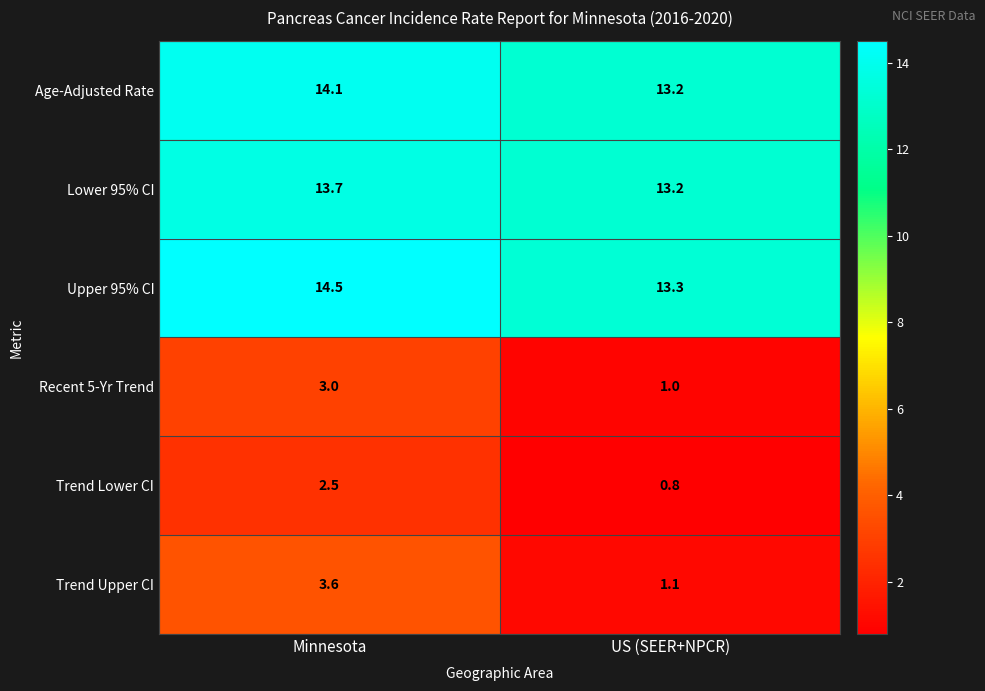

Reading left to right, extract all data points from this chart.

Age-Adjusted Rate: Minnesota=14.1	US (SEER+NPCR)=13.2
Lower 95% CI: Minnesota=13.7	US (SEER+NPCR)=13.2
Upper 95% CI: Minnesota=14.5	US (SEER+NPCR)=13.3
Recent 5-Yr Trend: Minnesota=3.0	US (SEER+NPCR)=1.0
Trend Lower CI: Minnesota=2.5	US (SEER+NPCR)=0.8
Trend Upper CI: Minnesota=3.6	US (SEER+NPCR)=1.1